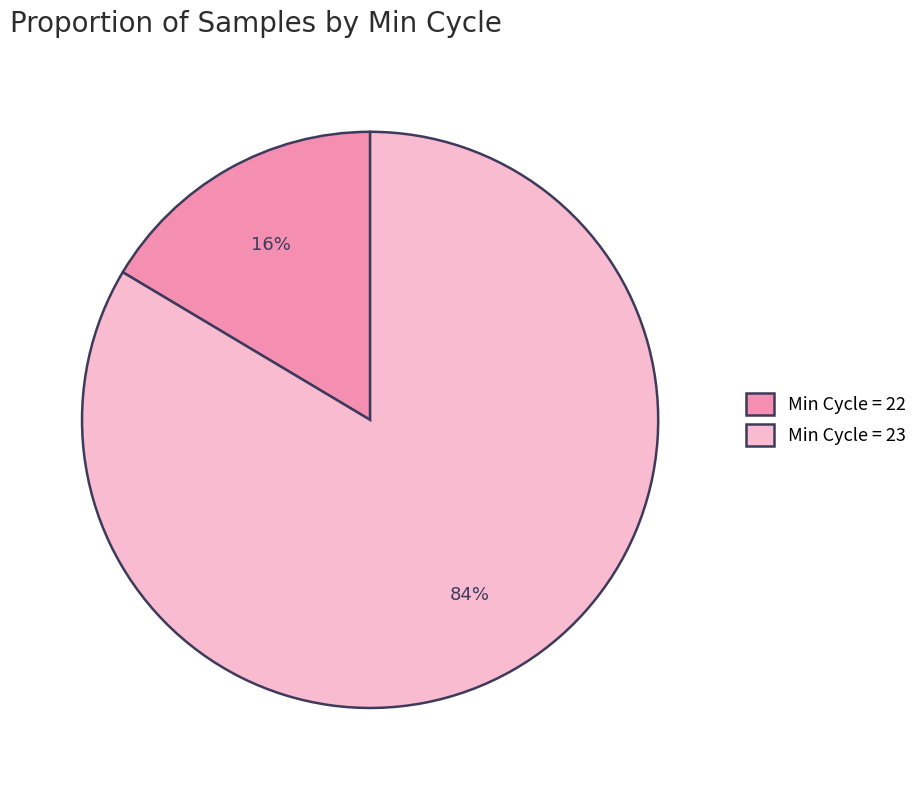

To the nearest percent, what is the average slice percentage?

50%